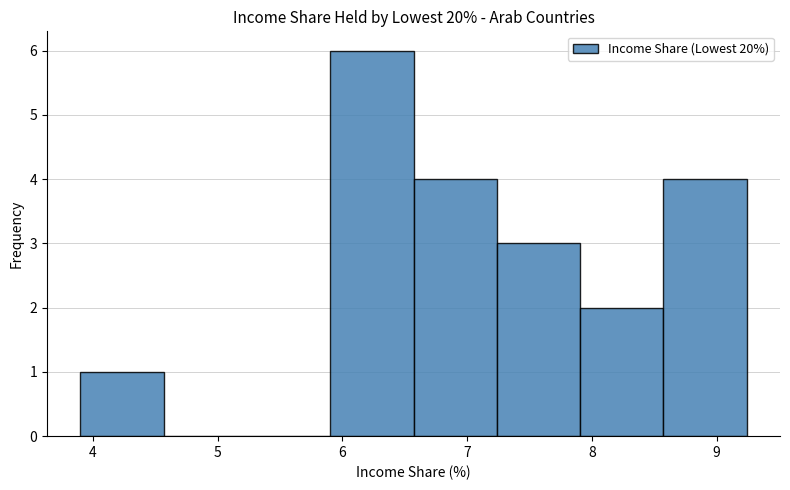

Reading left to right, transcribe this chart: for each bar, give the range it covers on the x-axis and its height. Neither the bar edges nor the heights are printed on the chart, so give them approximately, as read against the axes.

3.9 to 4.6: 1
4.6 to 5.2: 0
5.2 to 5.9: 0
5.9 to 6.6: 6
6.6 to 7.2: 4
7.2 to 7.9: 3
7.9 to 8.6: 2
8.6 to 9.2: 4